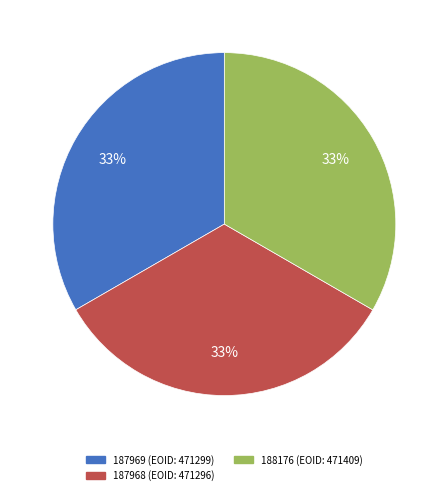

The 188176 slice represents 47% of the pie. True or false?

False